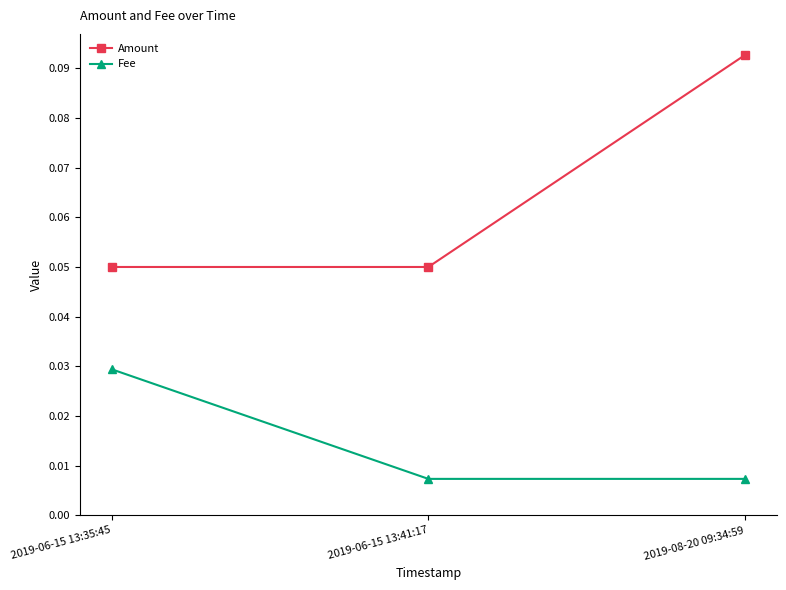

Is the value of Fee at 2019-08-20 09:34:59 greater than the value of Amount at 2019-06-15 13:41:17?

No